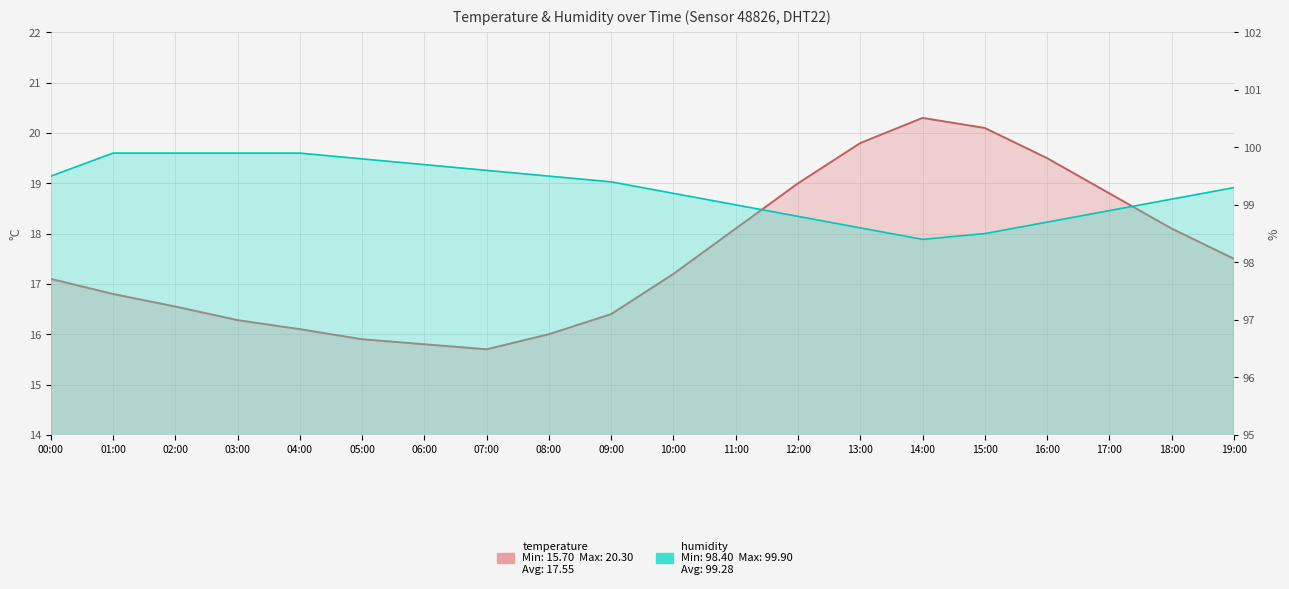

Between 06:00 and 18:00, which series saw the biggest shift?

temperature